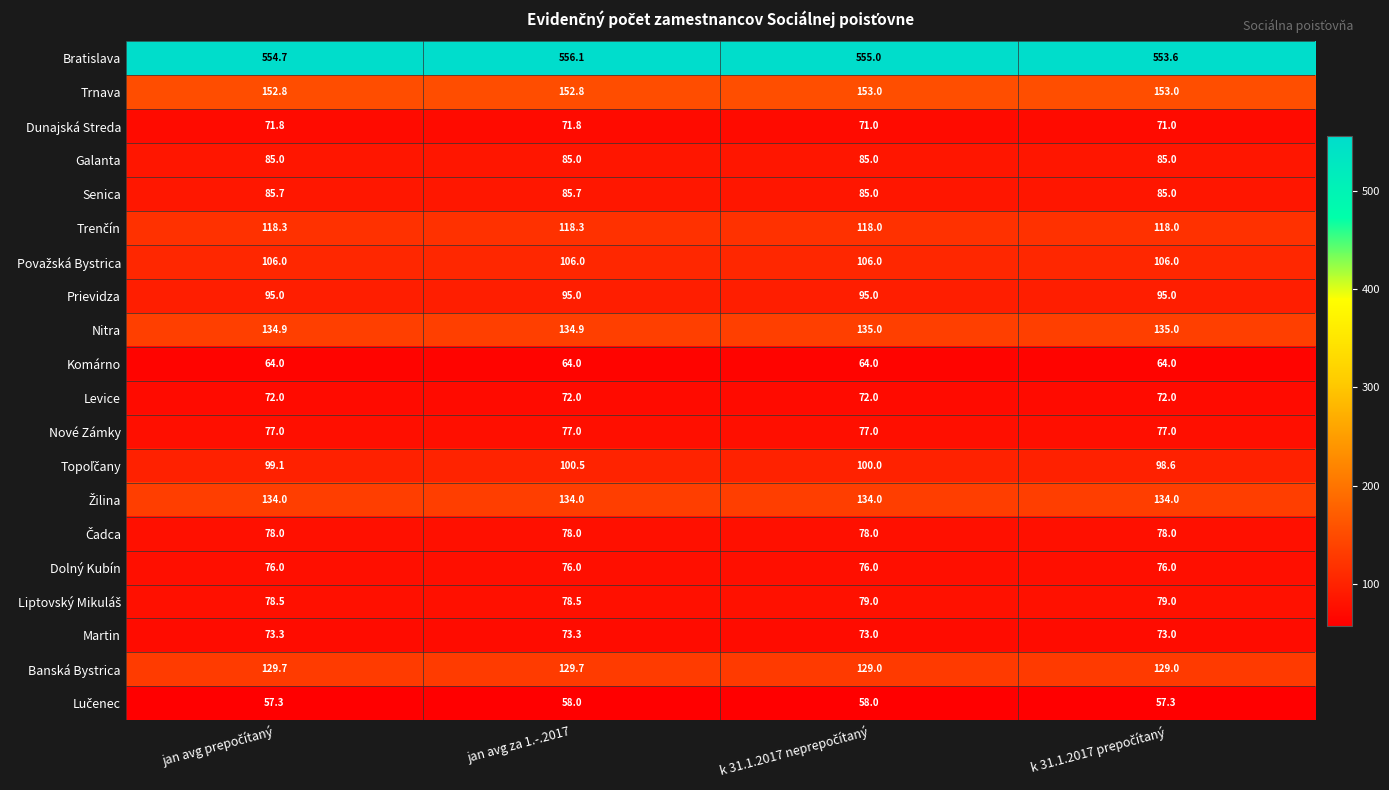

Which series has the largest range (max minus min)?

Bratislava